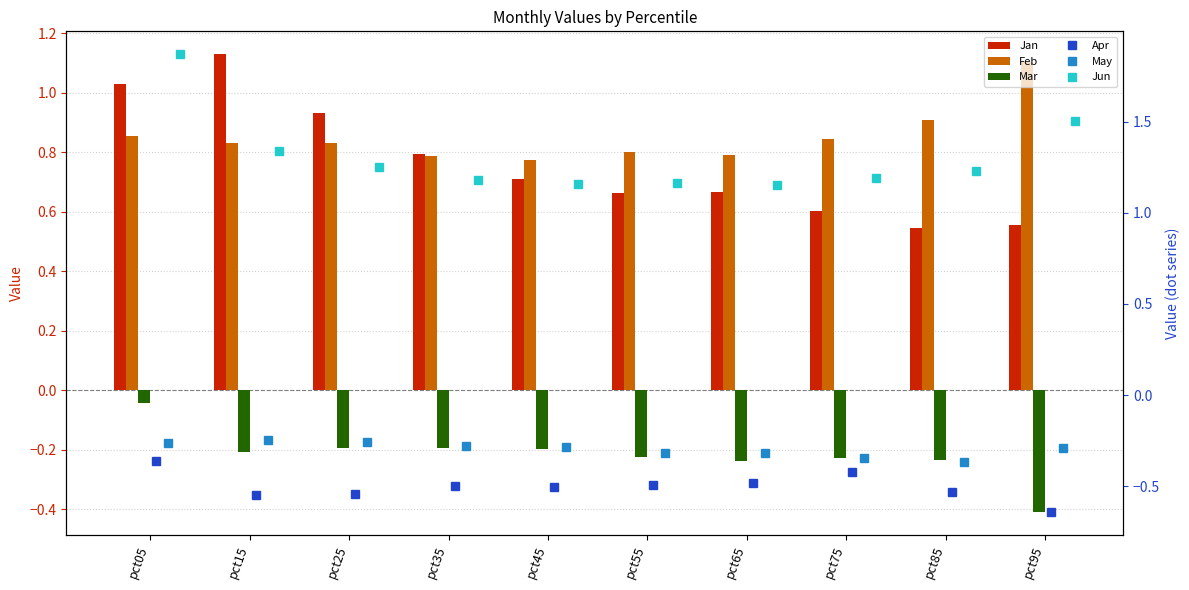

What is the highest value of the Jan series?

1.1